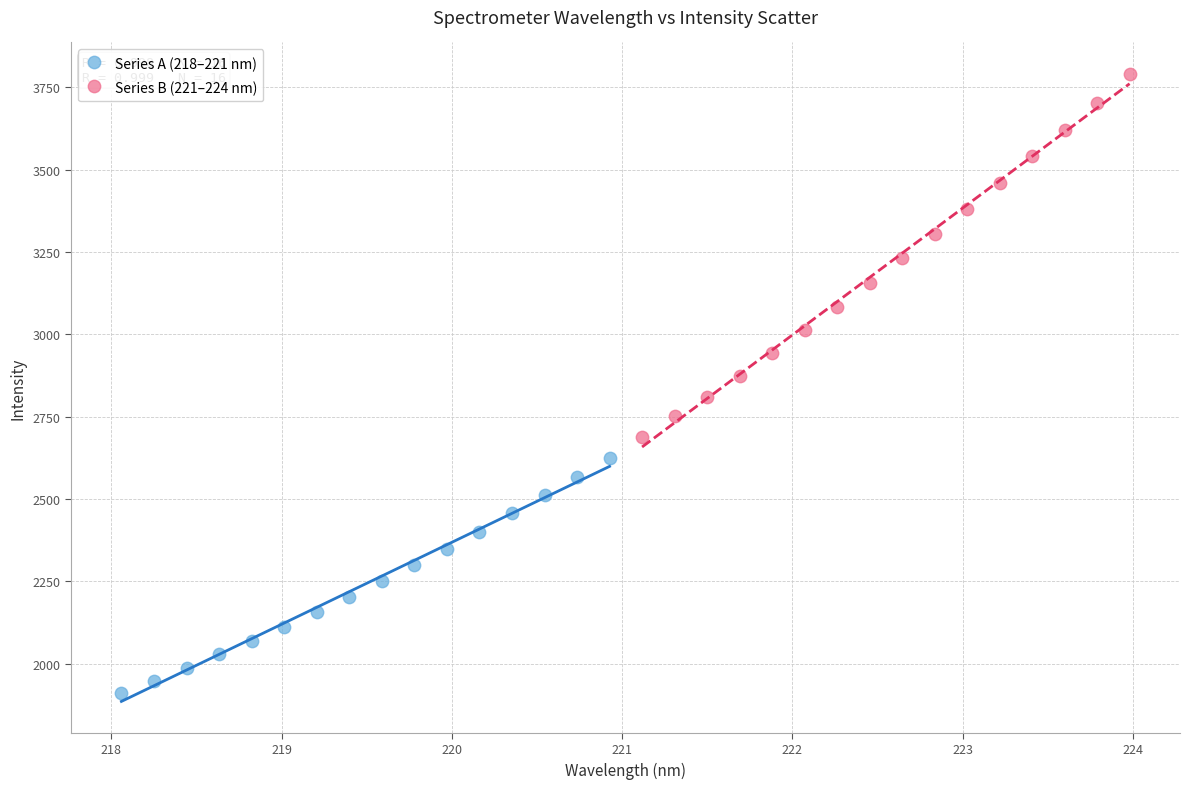

Which series has the widest spread of Y values?

Series B (221–224 nm)